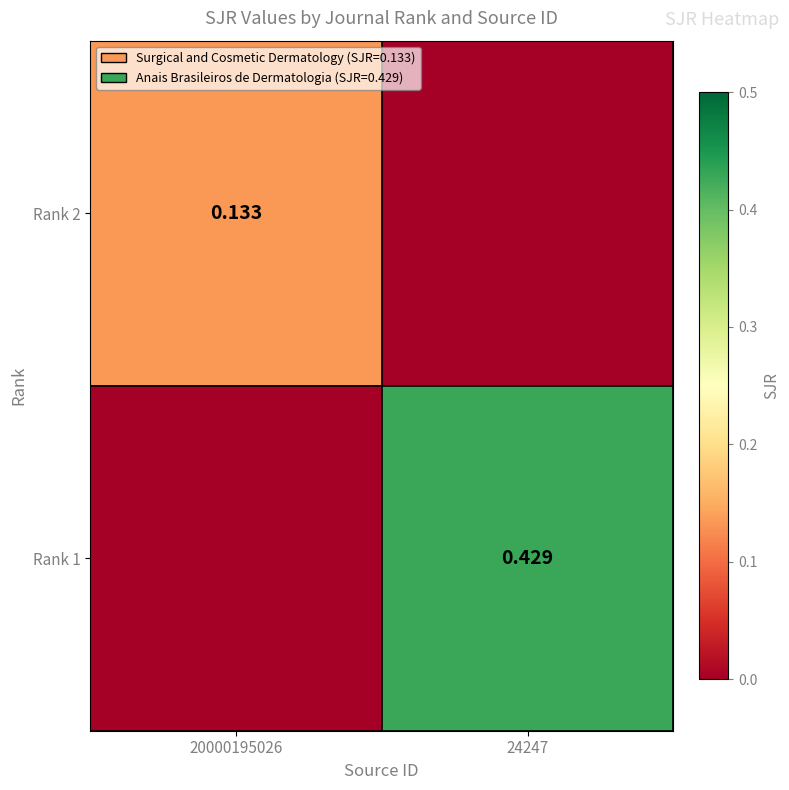

Which series has the largest range (max minus min)?

Rank 1